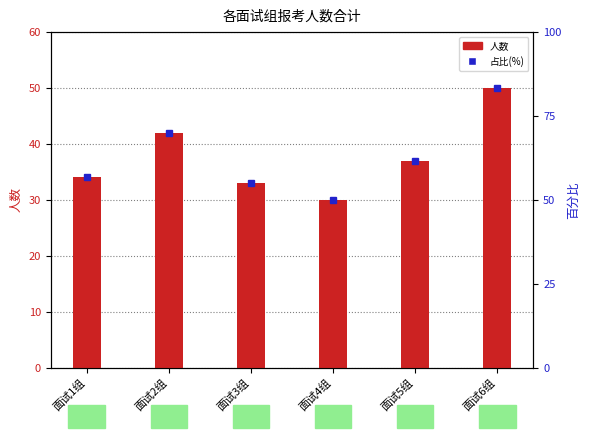

At which category does the chart reach its peak across all series?

面试6组